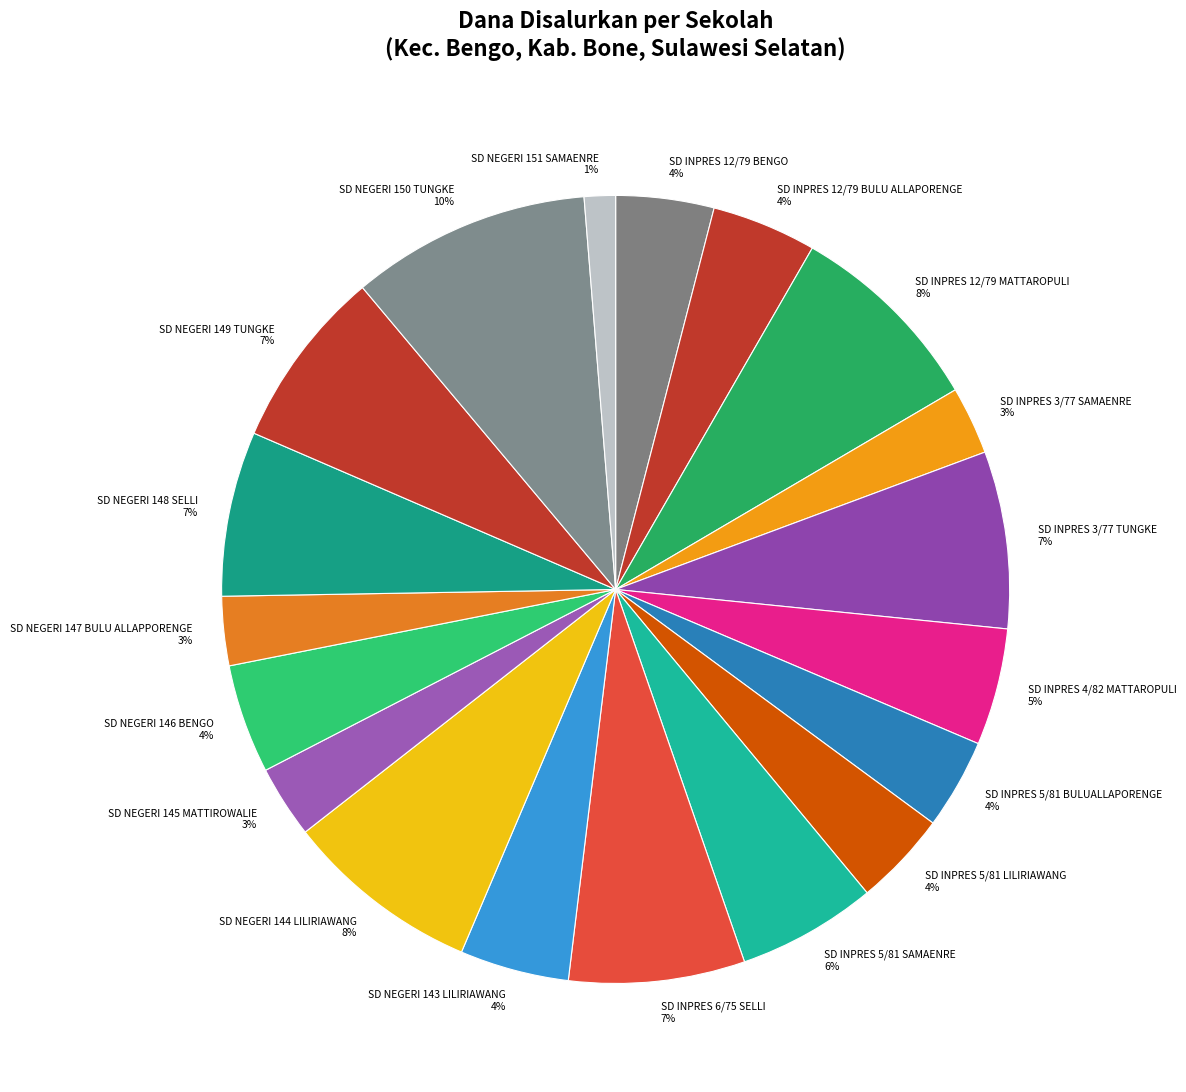

Is it true that SD INPRES 3/77 TUNGKE is 14% of the pie?

False